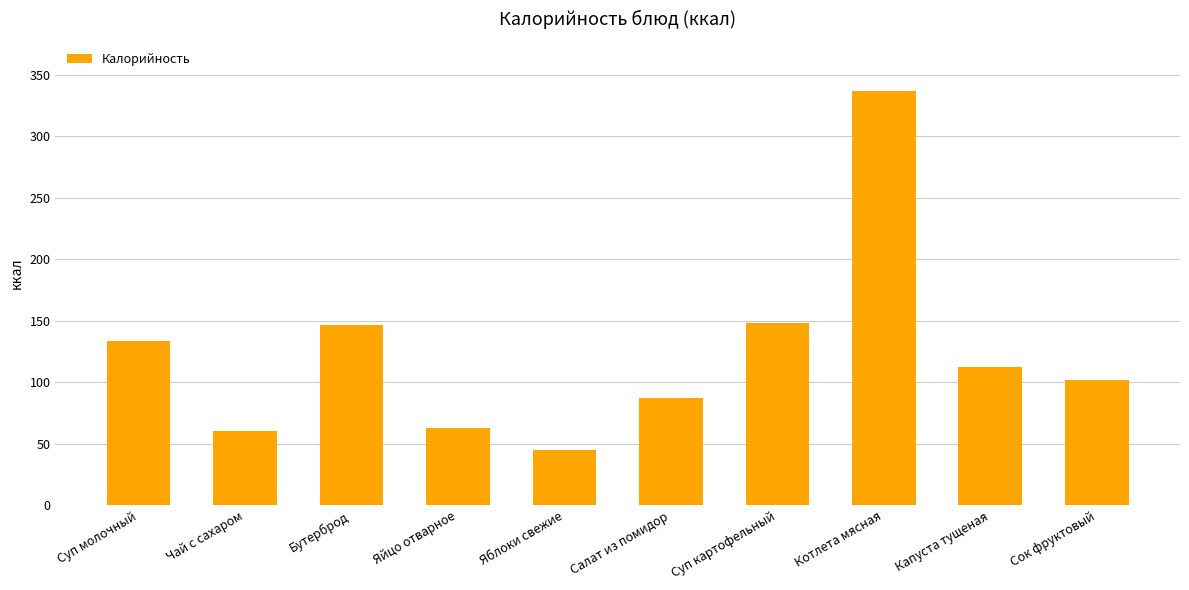

Between Сок фруктовый and Салат из помидор, which is larger?

Сок фруктовый